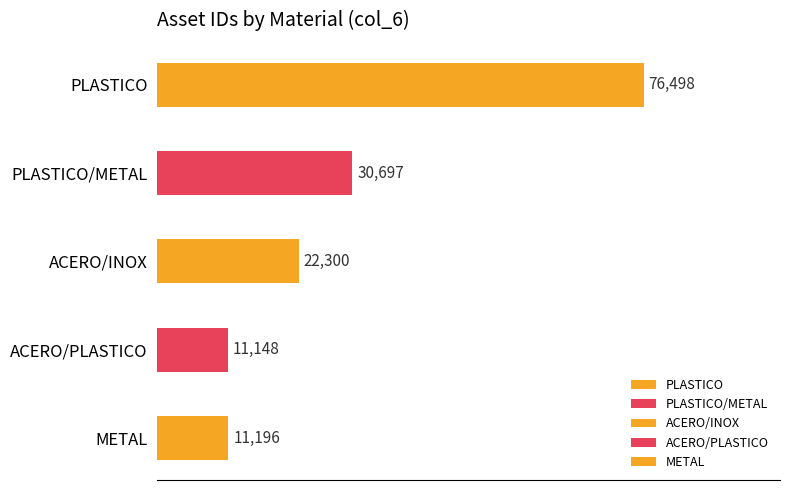

Which has a higher value, PLASTICO or ACERO/PLASTICO?

PLASTICO